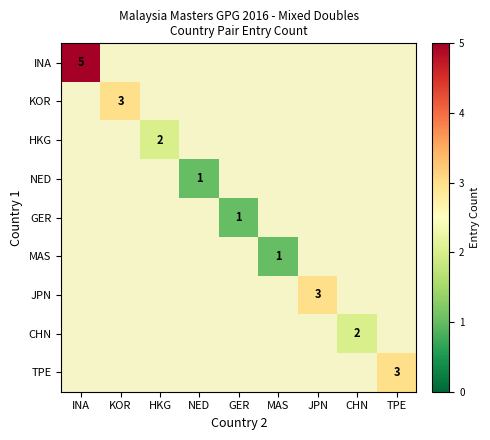

Is it true that CHN equals 0 at CHN?

False